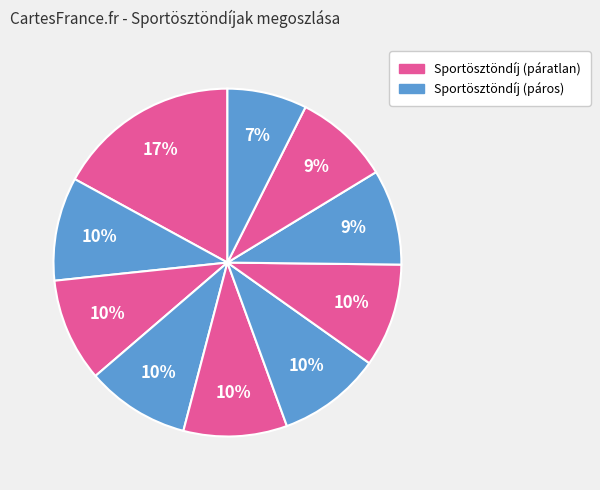

How many segments does this pie chart have?

10